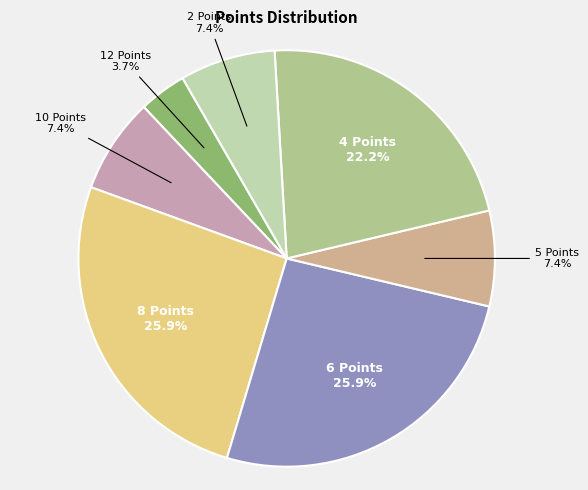

How many slices are in this pie chart?

7